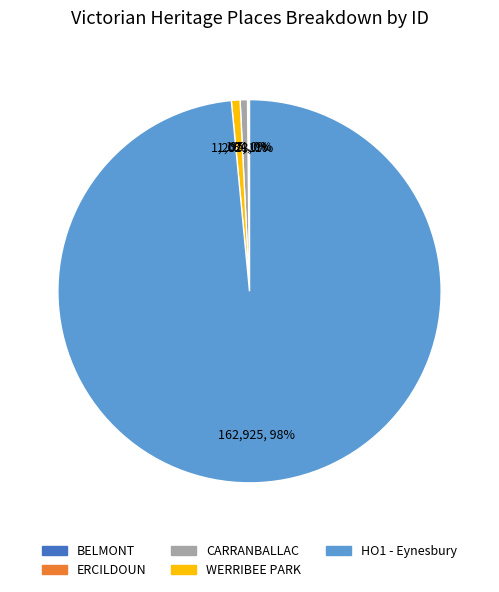

Is there a majority slice in this chart?

Yes